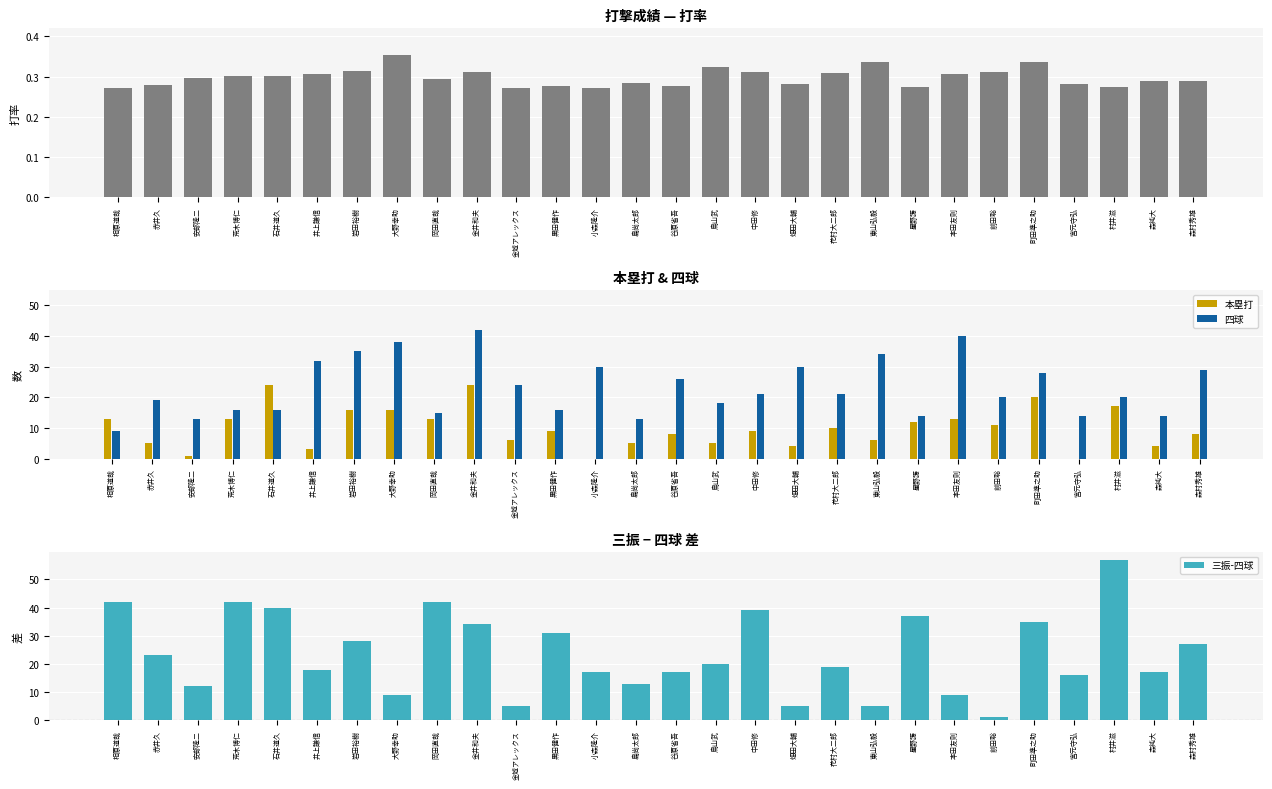

Which category has the lowest value across all series?

小森隆介